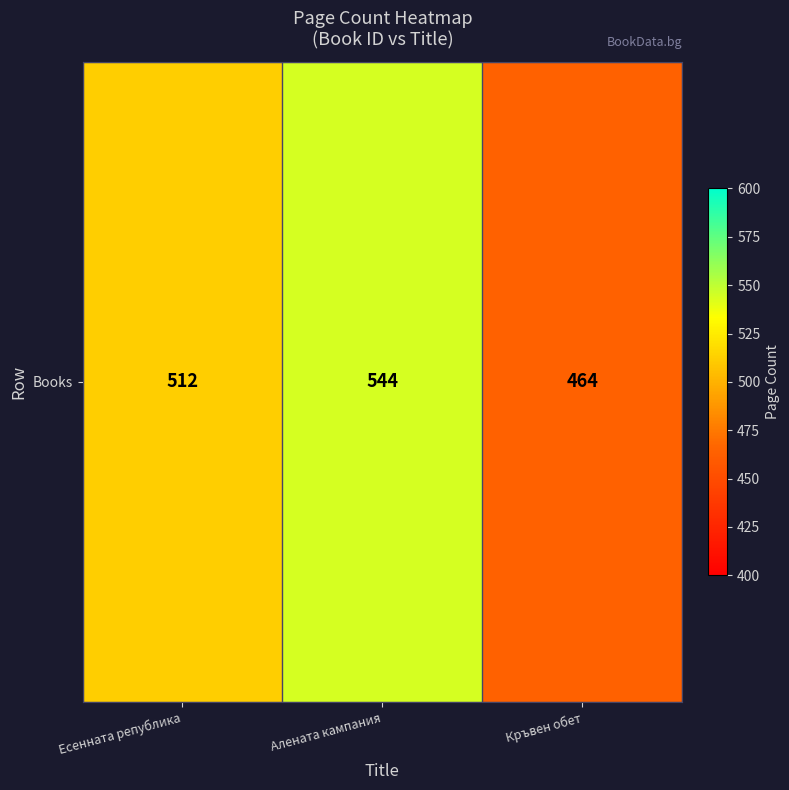

How many values are below 512?

1